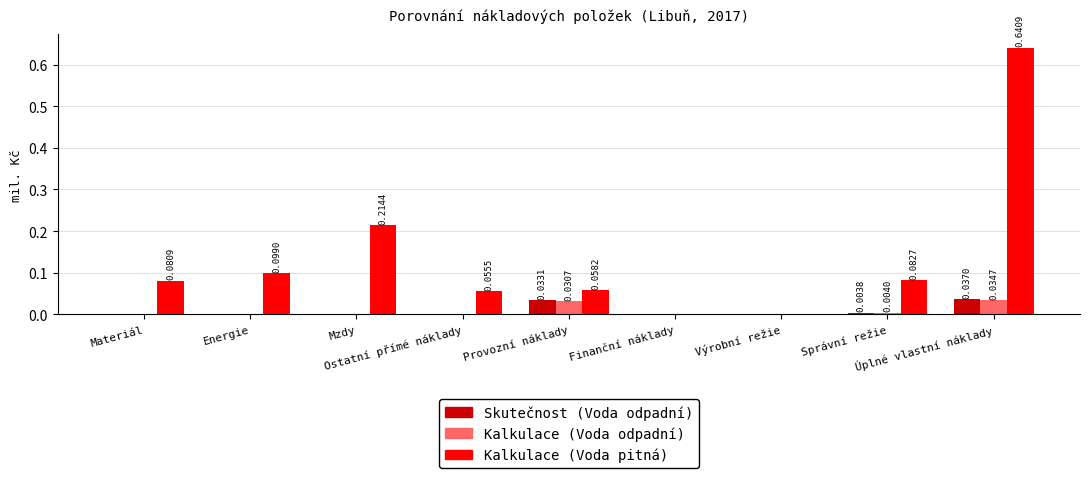

Which series has the largest total across all categories?

Kalkulace (Voda pitná)